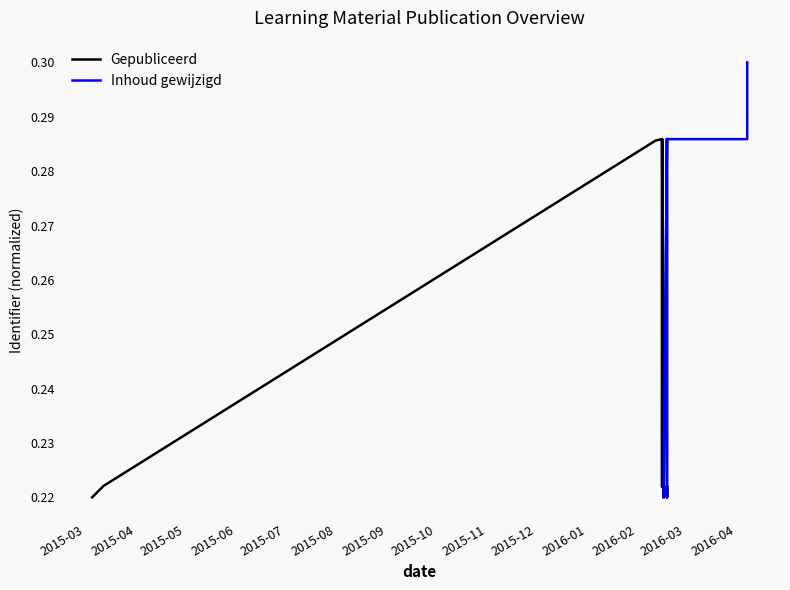

At which category is the sum across all series the highest?

2016-03